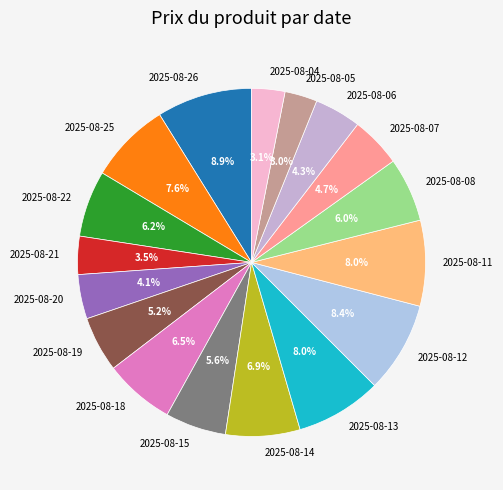

How many segments does this pie chart have?

17